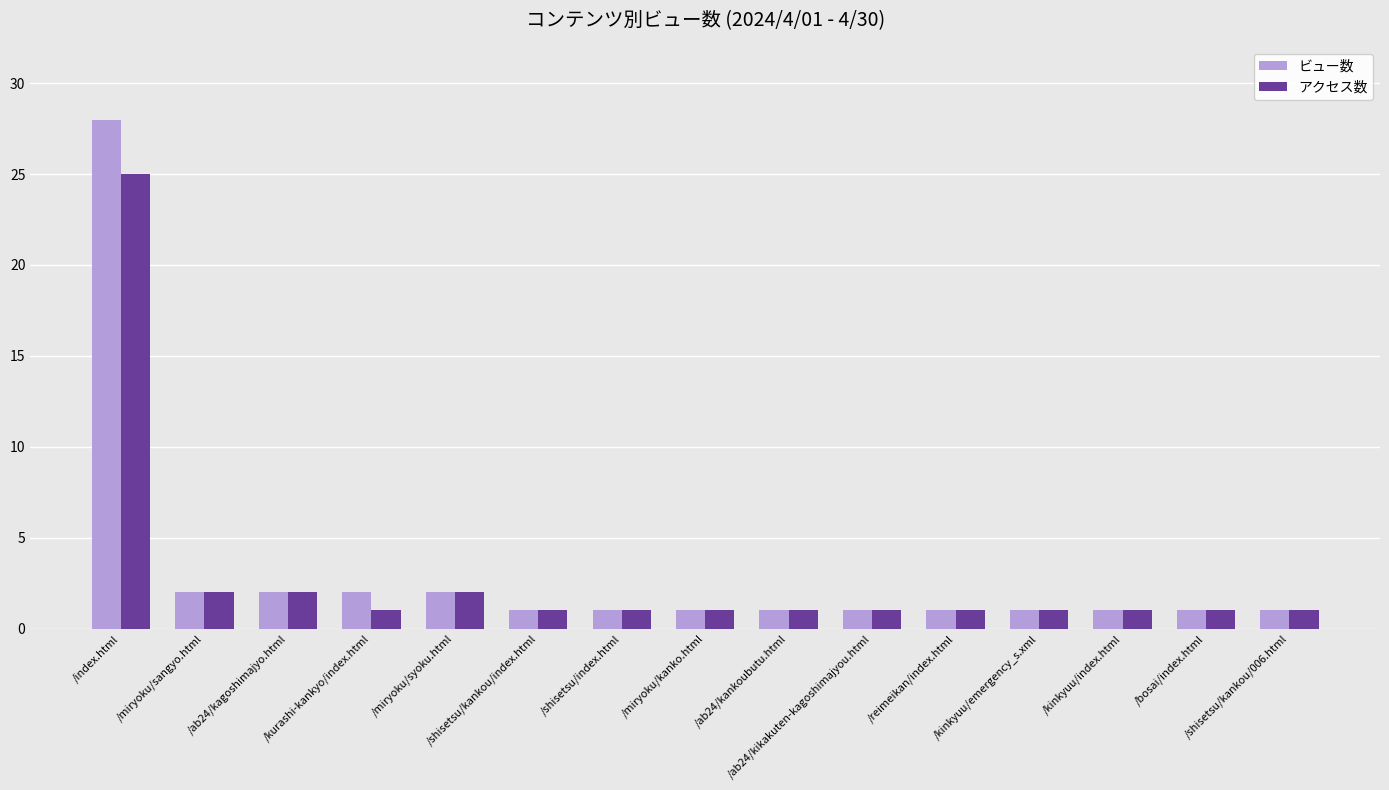

Rank the series by their maximum value, from highest to lowest.

ビュー数, アクセス数